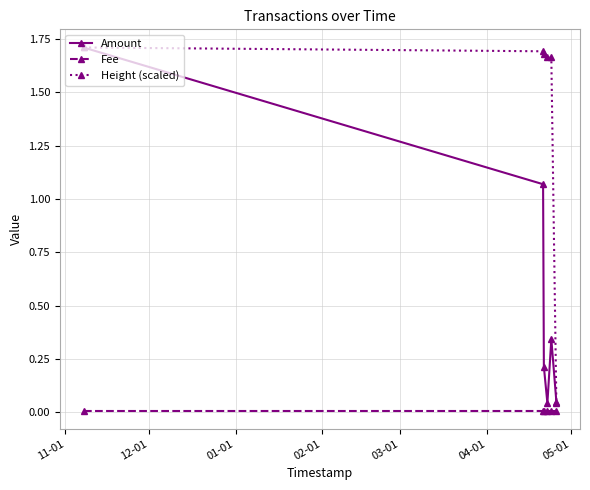

Which series has the largest total across all categories?

Height (scaled)